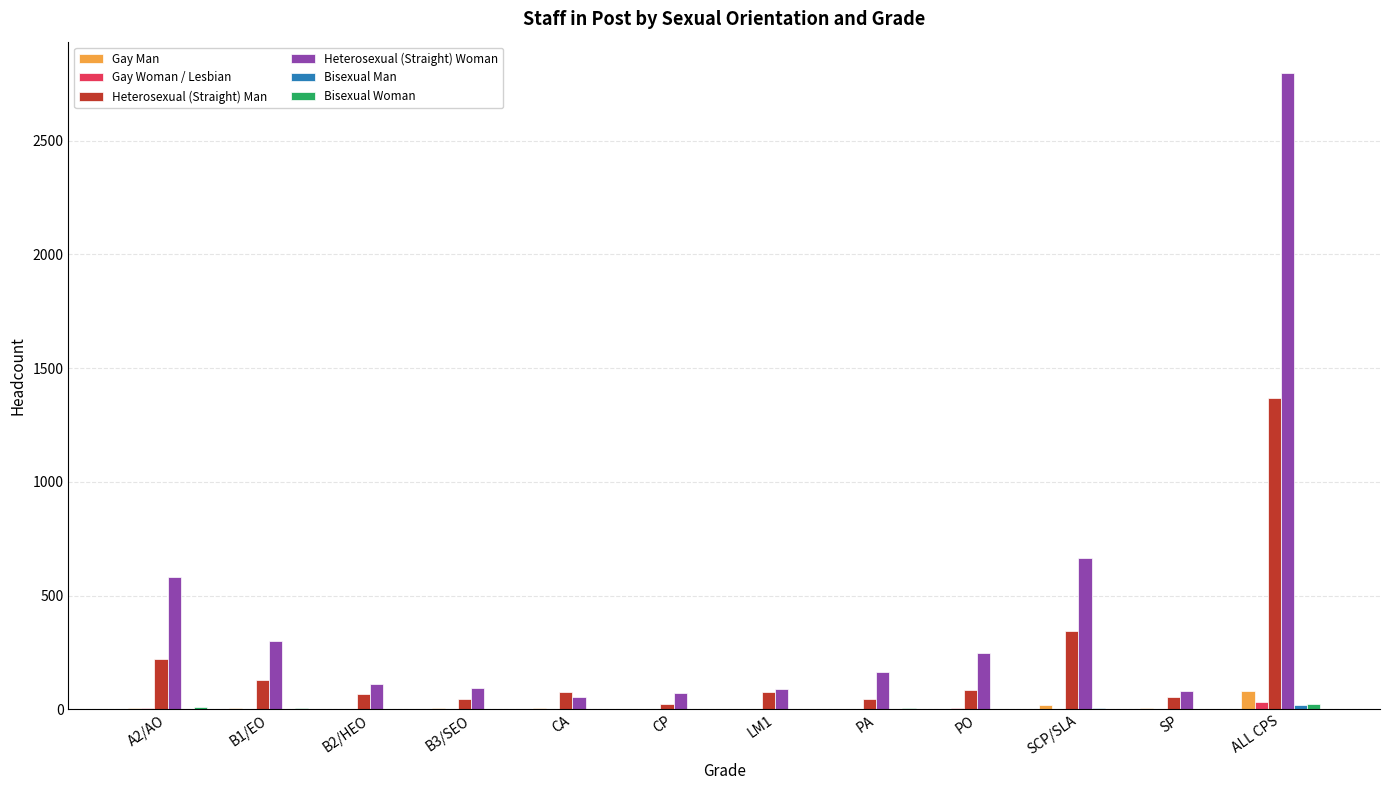

What is the sum of all Gay Woman / Lesbian values?

55